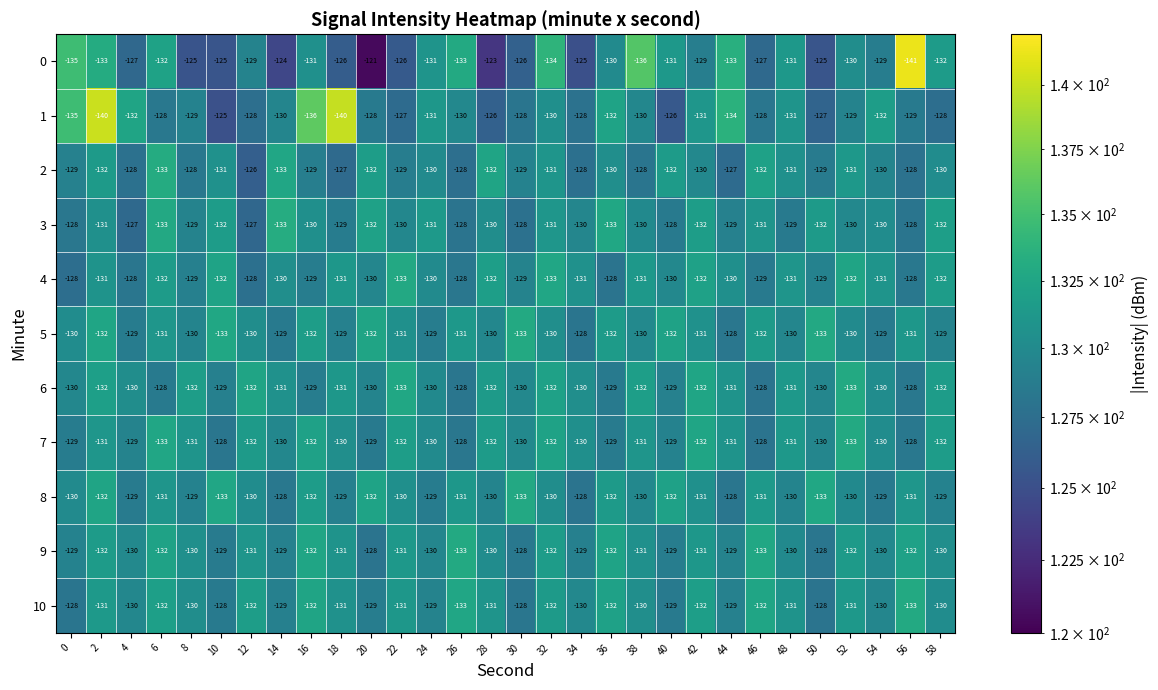

How many values in the 7 series exceed -130?

9